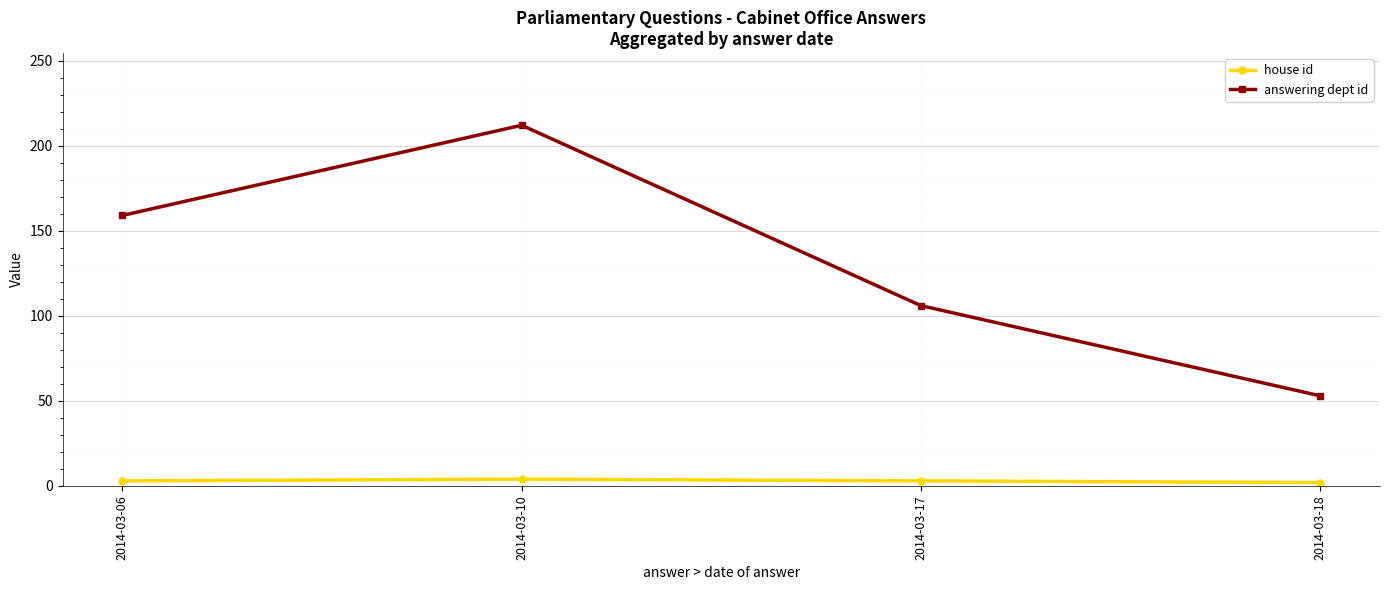

In house id, how many points are higher than both neighbors (excluding endpoints)?

1